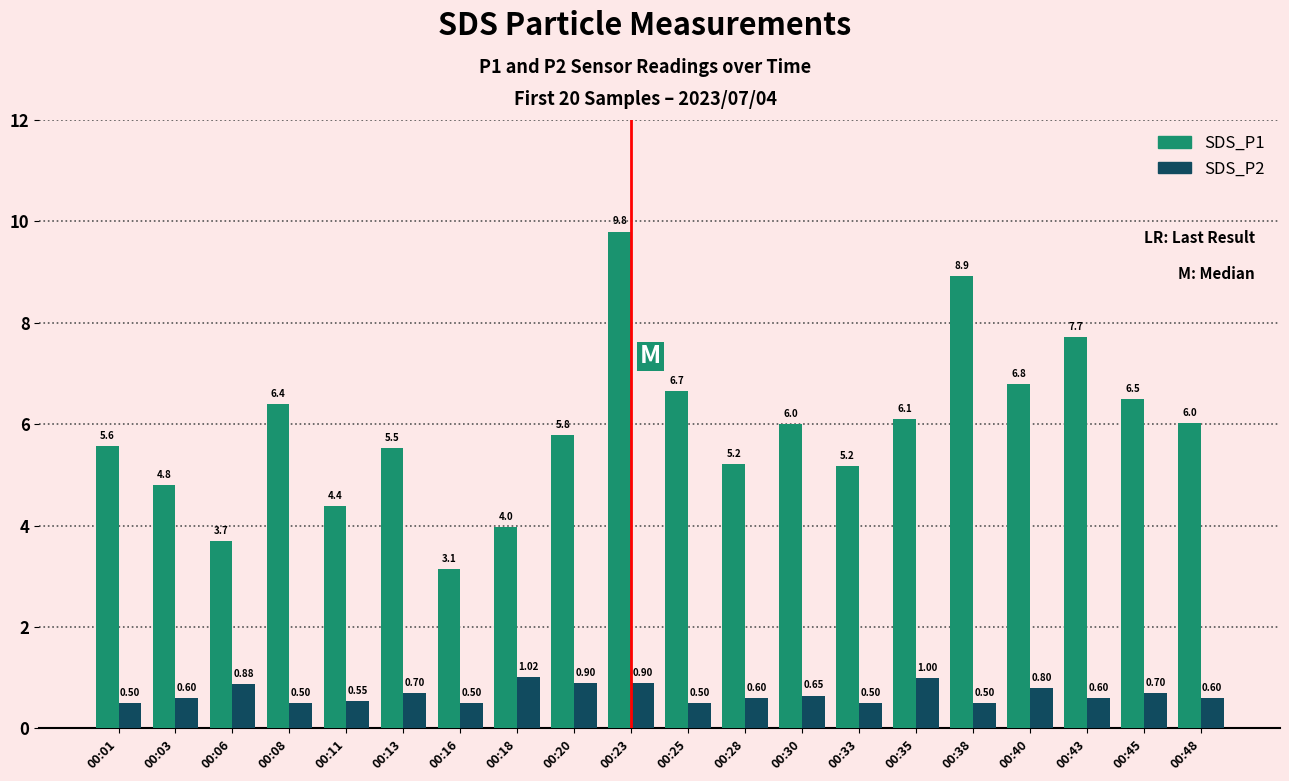

Count the number of data series in this chart.

2